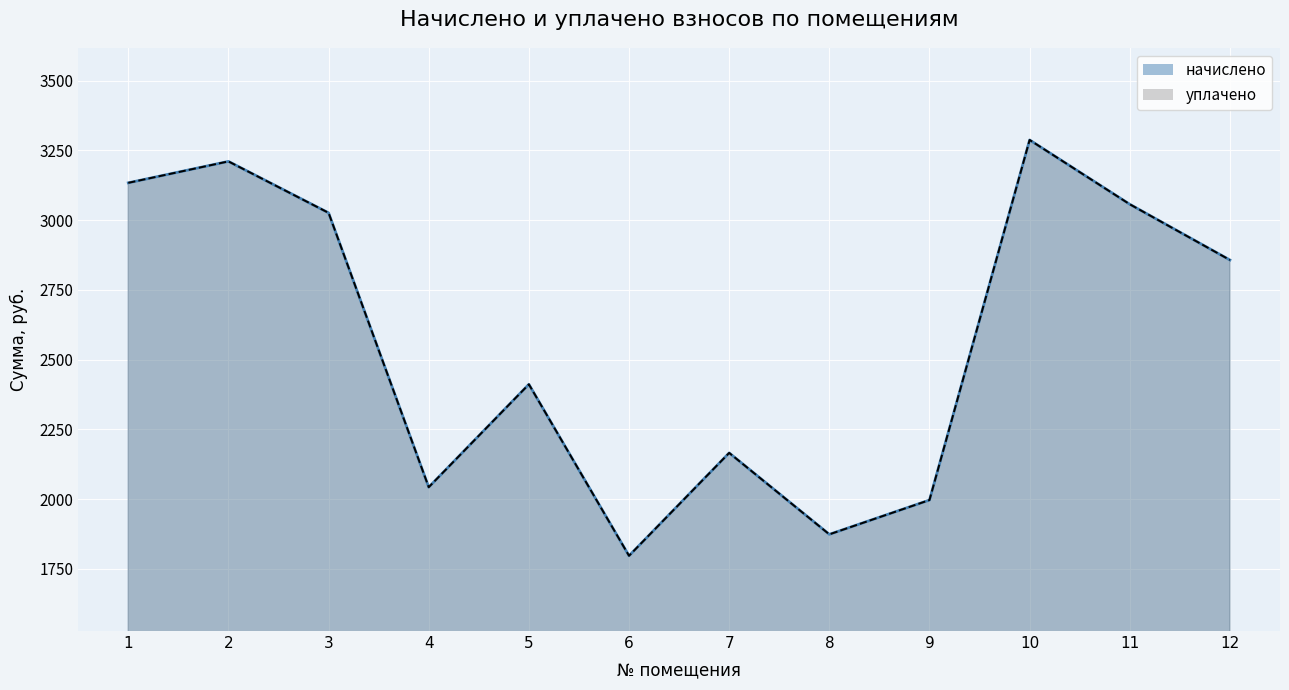

Reading right to left, what are all the values shown in this chart?

начислено: 2857.0	3056.6	3287.0	1996.8	1873.9	2165.8	1797.1	2411.5	2042.9	3025.9	3210.2	3133.4
уплачено: 2857.0	3056.6	3287.0	1996.8	1873.9	2165.8	1797.1	2411.5	2042.9	3025.9	3210.2	3133.4